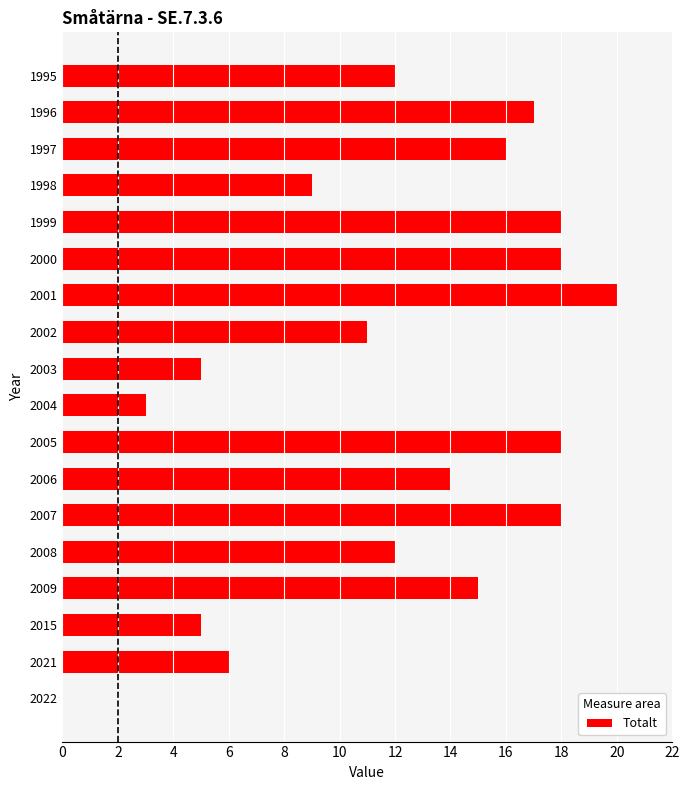

What is the sum of all values?

217